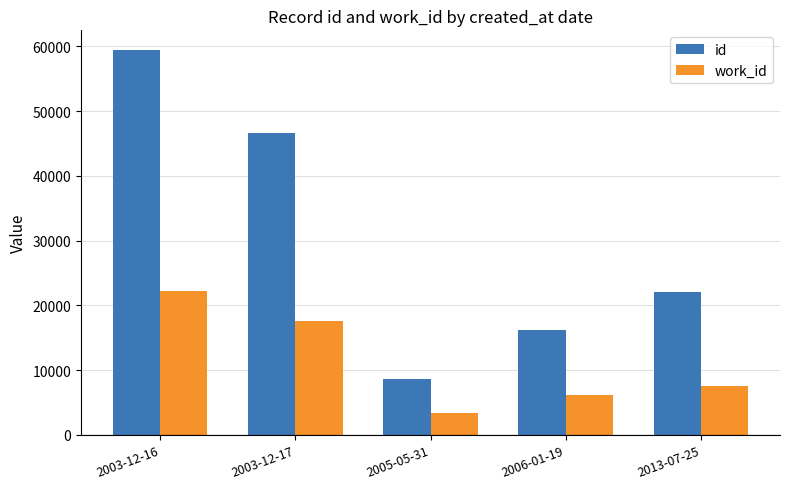

At how many categories does at least one series exceed 17196?

3